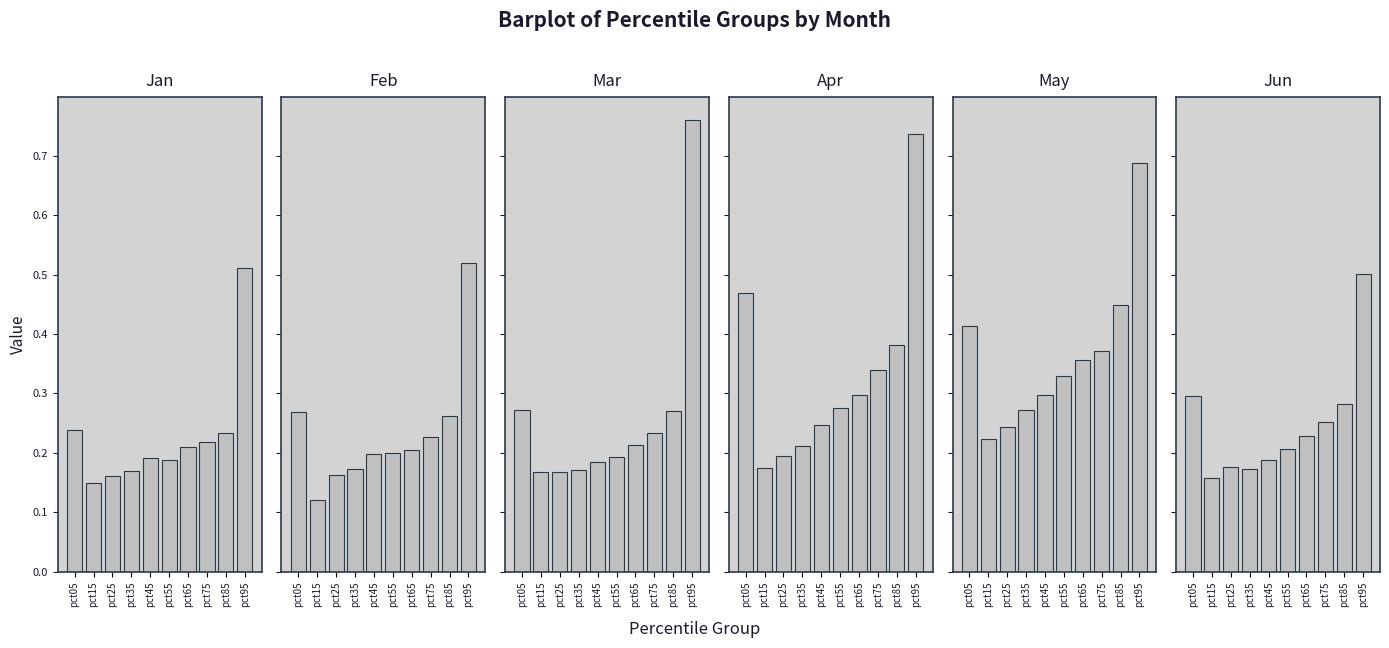

Rank the categories by Mar value from highest to lowest.

pct95, pct05, pct85, pct75, pct65, pct55, pct45, pct35, pct25, pct15